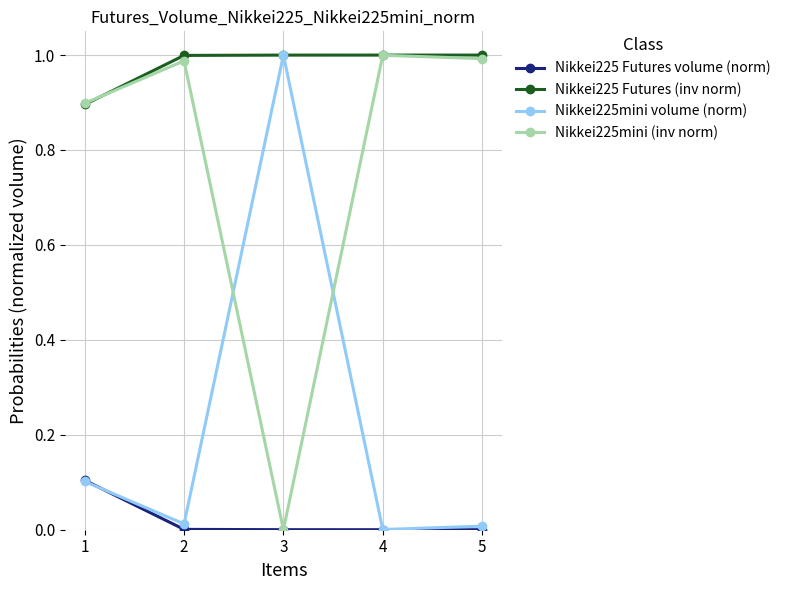

Is it true that Nikkei225mini (inv norm) equals 0.3 at 4?

False